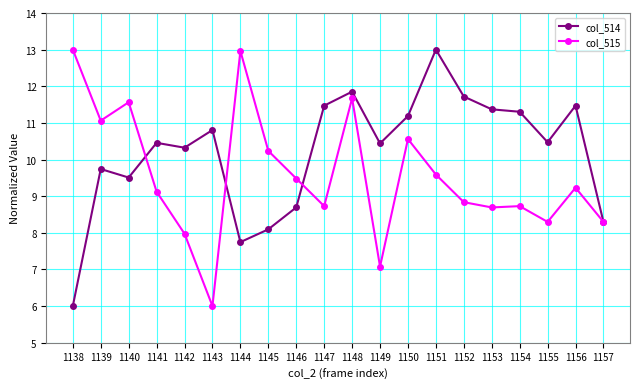

Which series changed the most between 1154 and 1157?

col_514